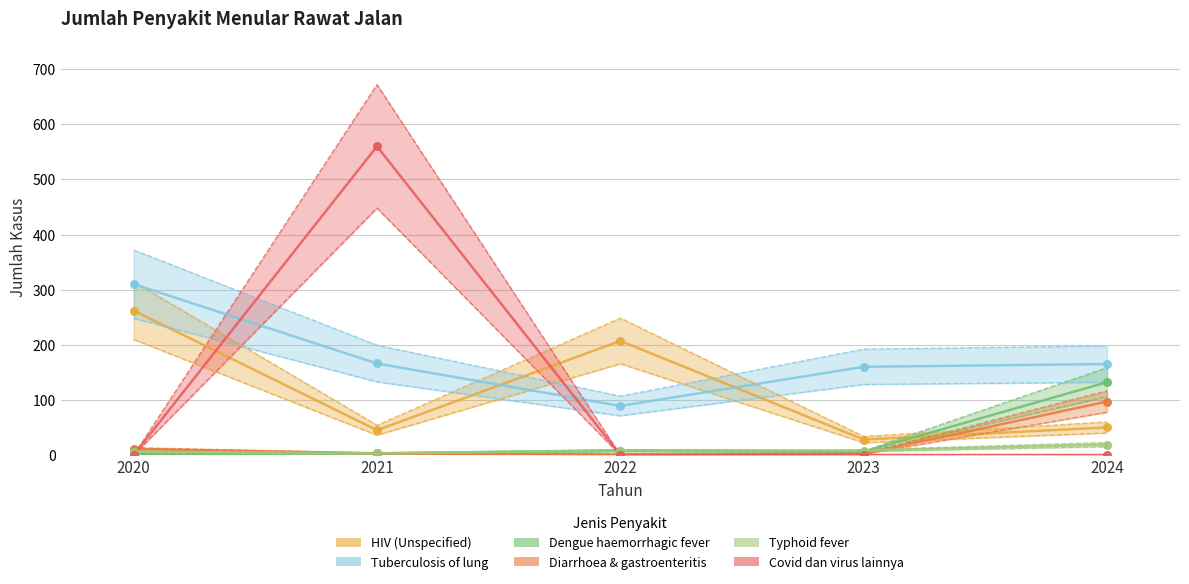

Which series contains the highest Y value?

Covid dan virus lainnya